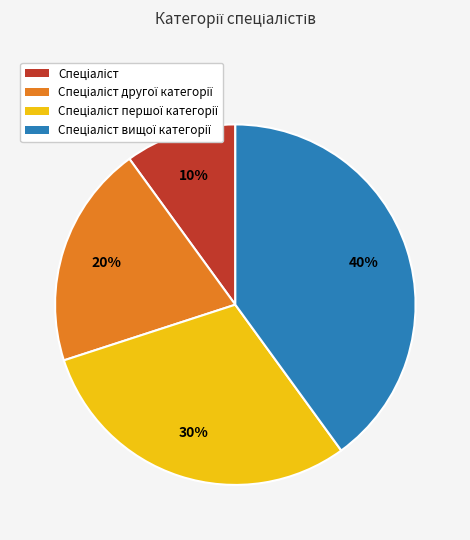

To the nearest percent, what is the difference between the largest and smallest slice percentages?

30%